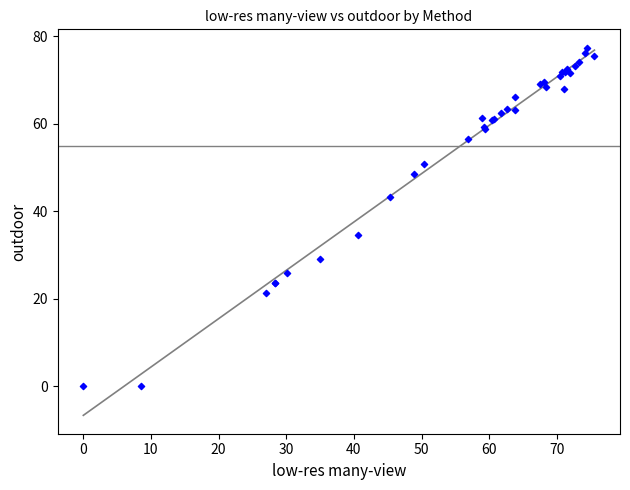

What Y value in the scatter plot is closest to 38?

34.5